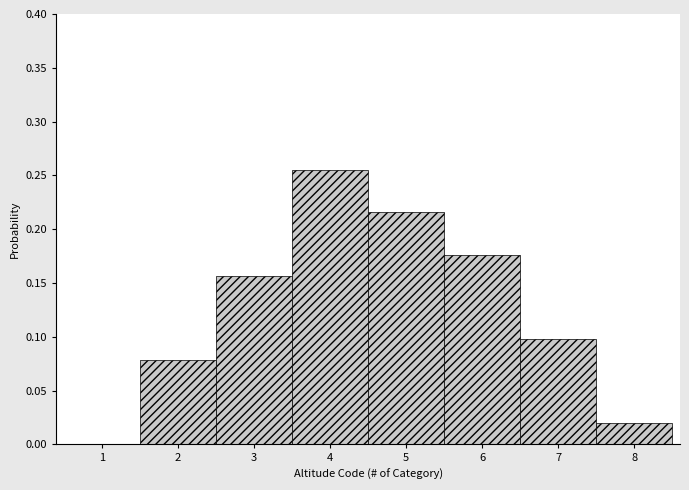

Between 2 and 5, which is larger?

5